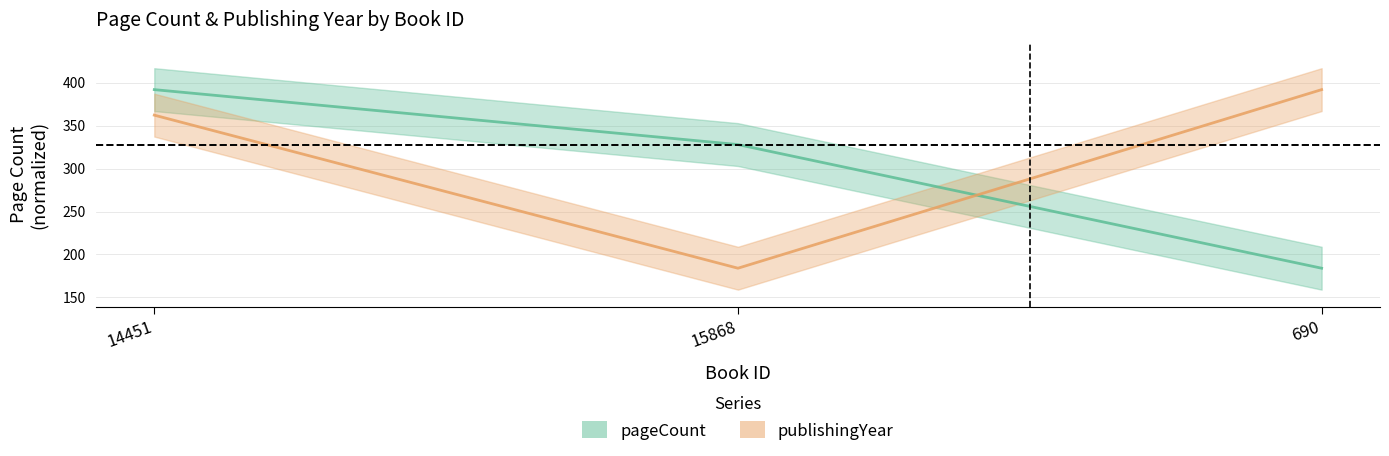

The value of pageCount at 15868 is 328.0. True or false?

True